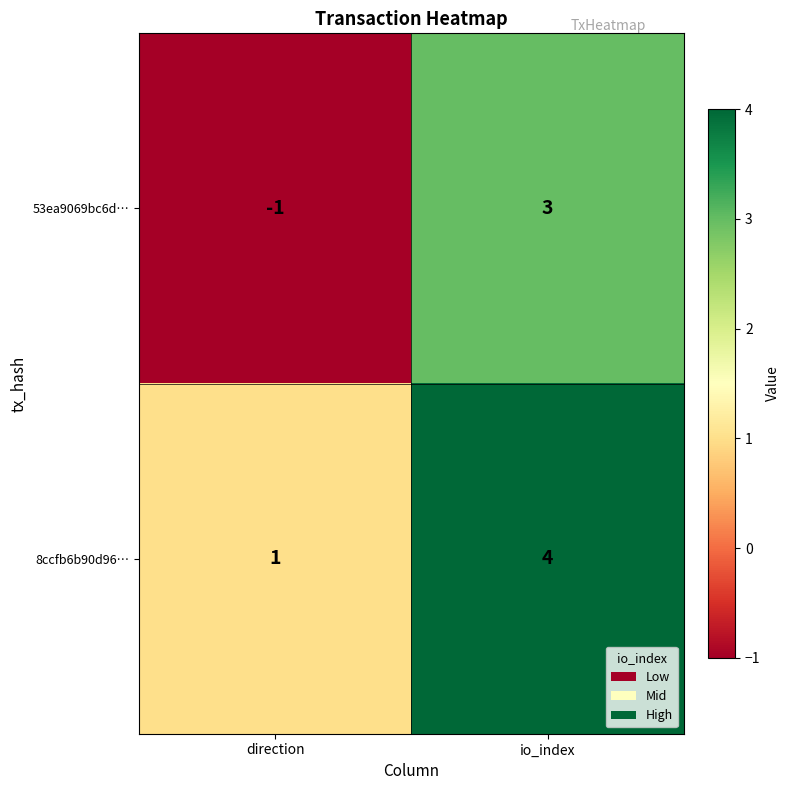

List the labels in order of 53ea9069bc6d… value, largest first.

io_index, direction